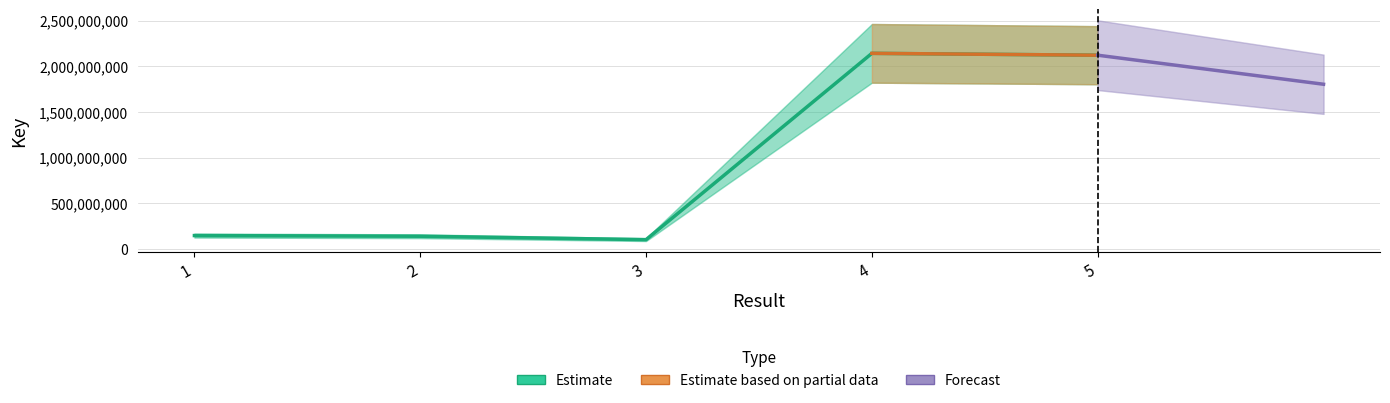

What is the value of the 5th point from the left?

2120399324